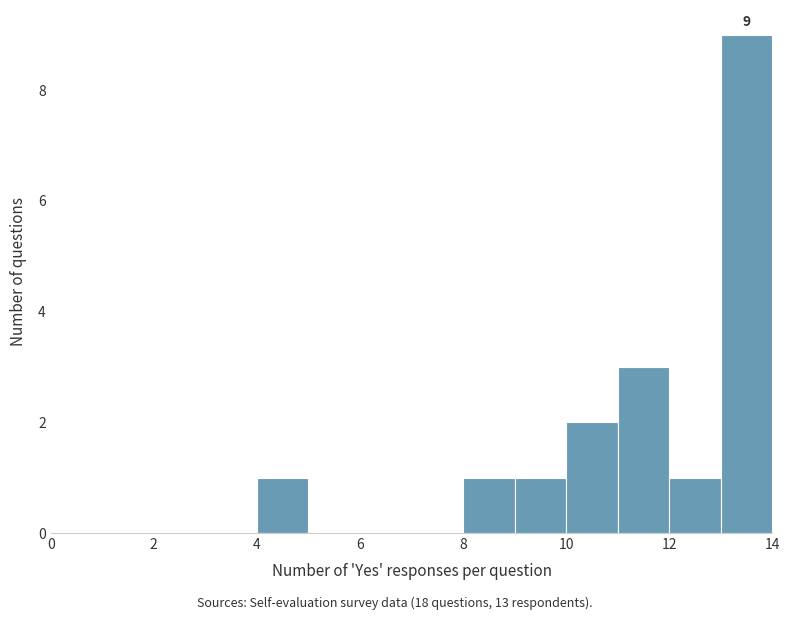

Over which range of the x-axis is the bar tallest?

13 to 14